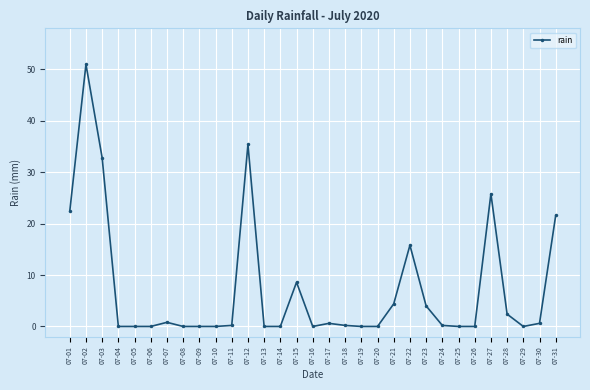

True or false: the data shows 0.0 at 07-10.

True